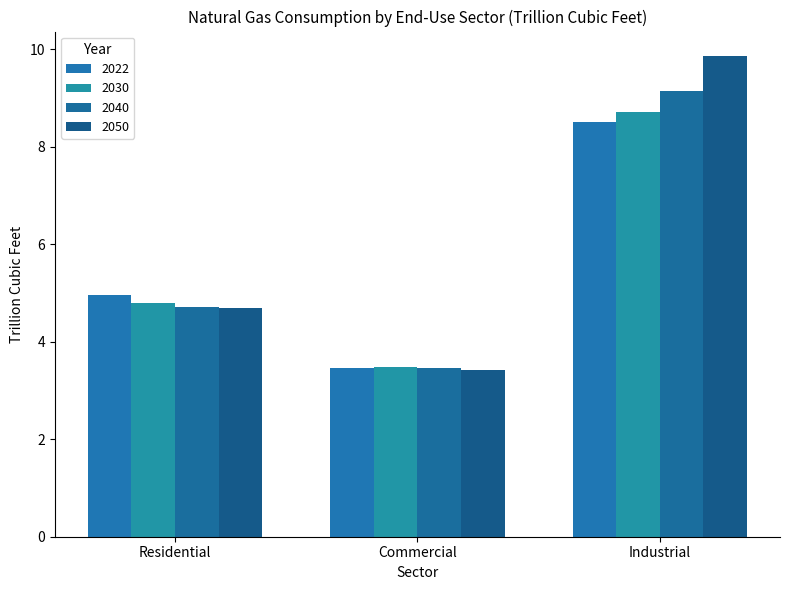

What is the minimum value shown in the chart?

3.4